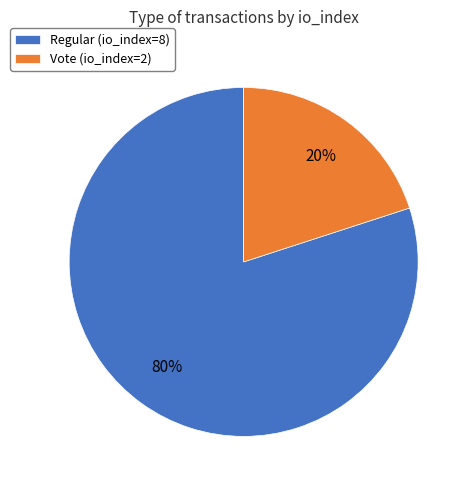

Rank the categories by value from highest to lowest.

Regular (io_index=8), Vote (io_index=2)